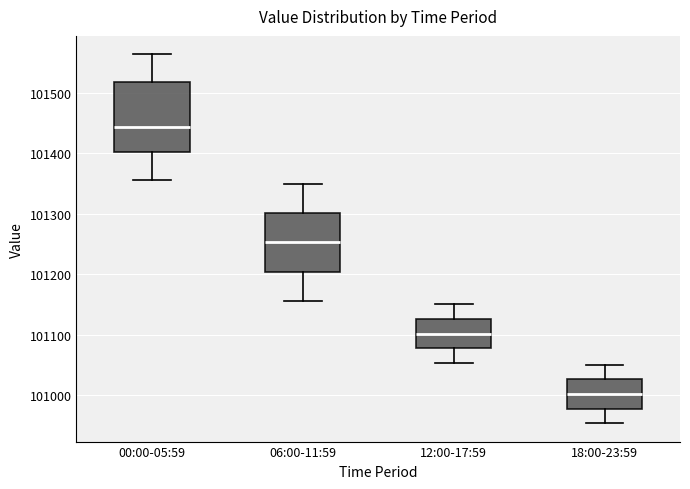

Reading left to right, read every box against the y-axis: the position of its median line, the range the box covers, and the ends of its whiskers. The values are not printed on the chart, so give them approximately, as read against the axis.

00:00-05:59: median 101440, box 101400 to 101520, whiskers 101360 to 101560
06:00-11:59: median 101250, box 101200 to 101300, whiskers 101160 to 101350
12:00-17:59: median 101100, box 101080 to 101130, whiskers 101050 to 101150
18:00-23:59: median 101000, box 100980 to 101030, whiskers 100950 to 101050